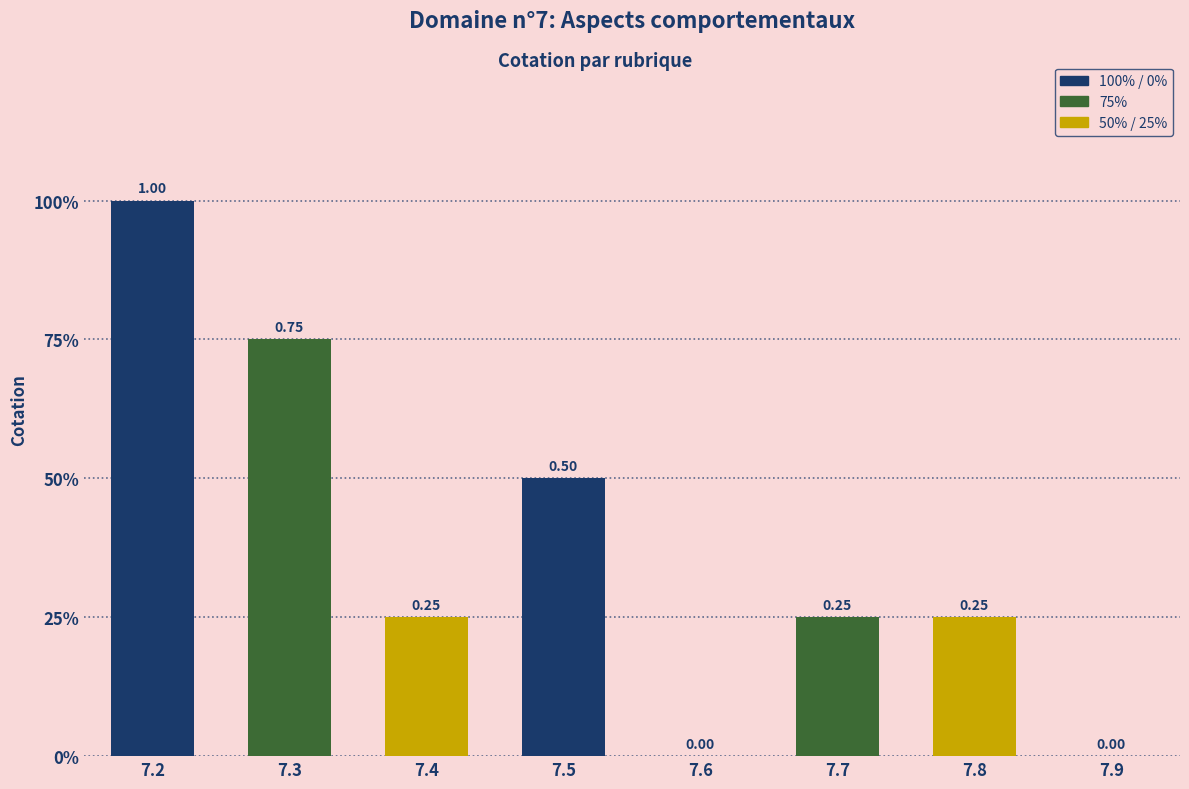

What is the sum of the values at 7.2 and 7.8?

1.2